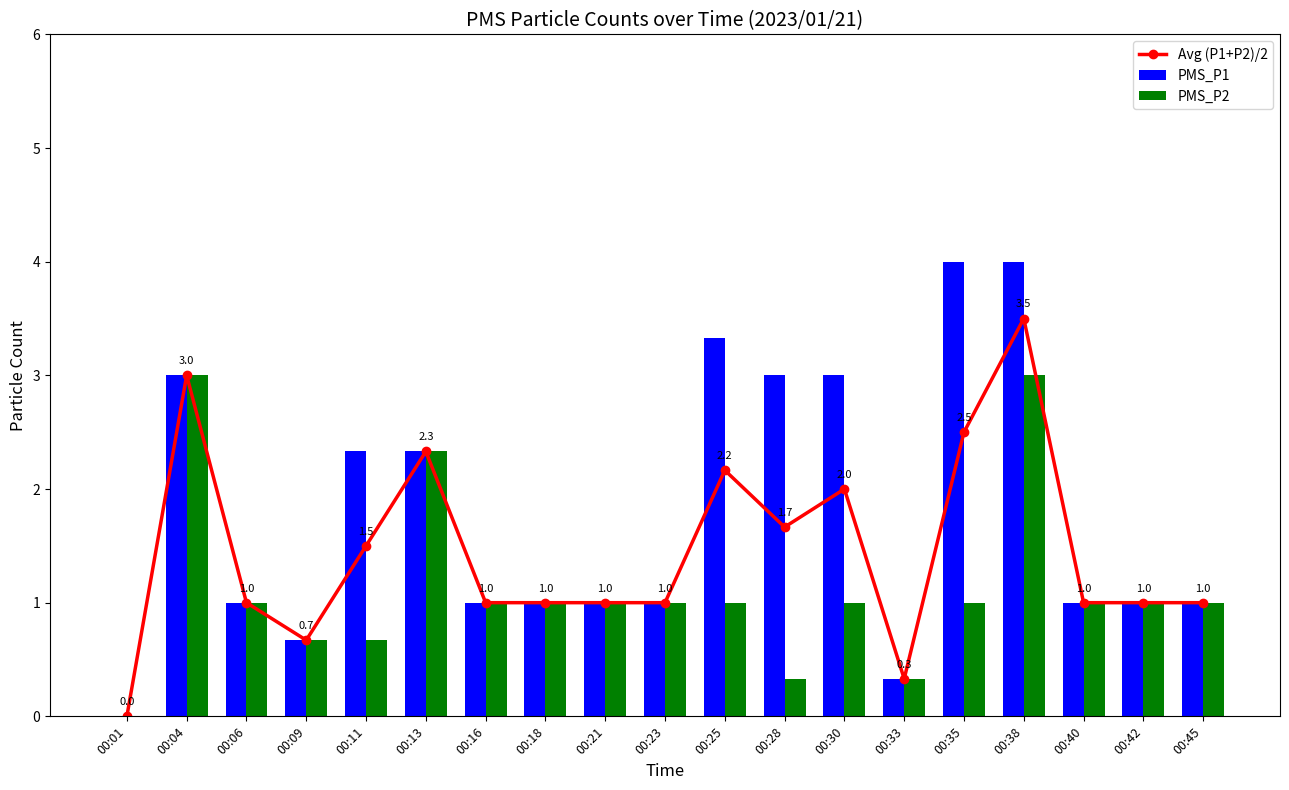

Which series has the largest total across all categories?

PMS_P1